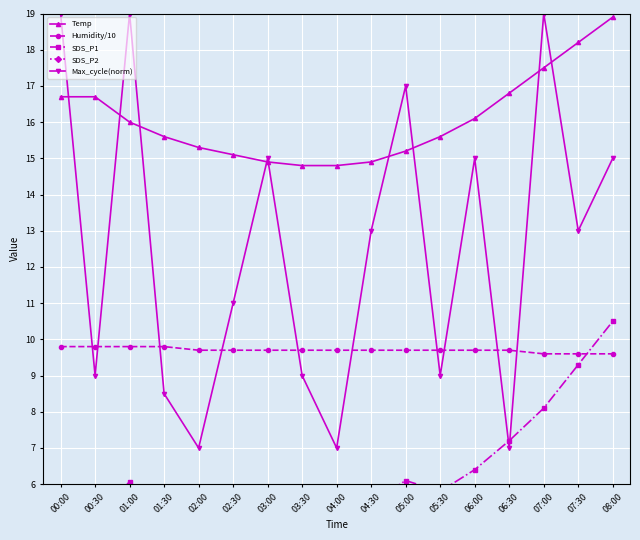

True or false: SDS_P2 and Max_cycle(norm) intersect in this chart.

False